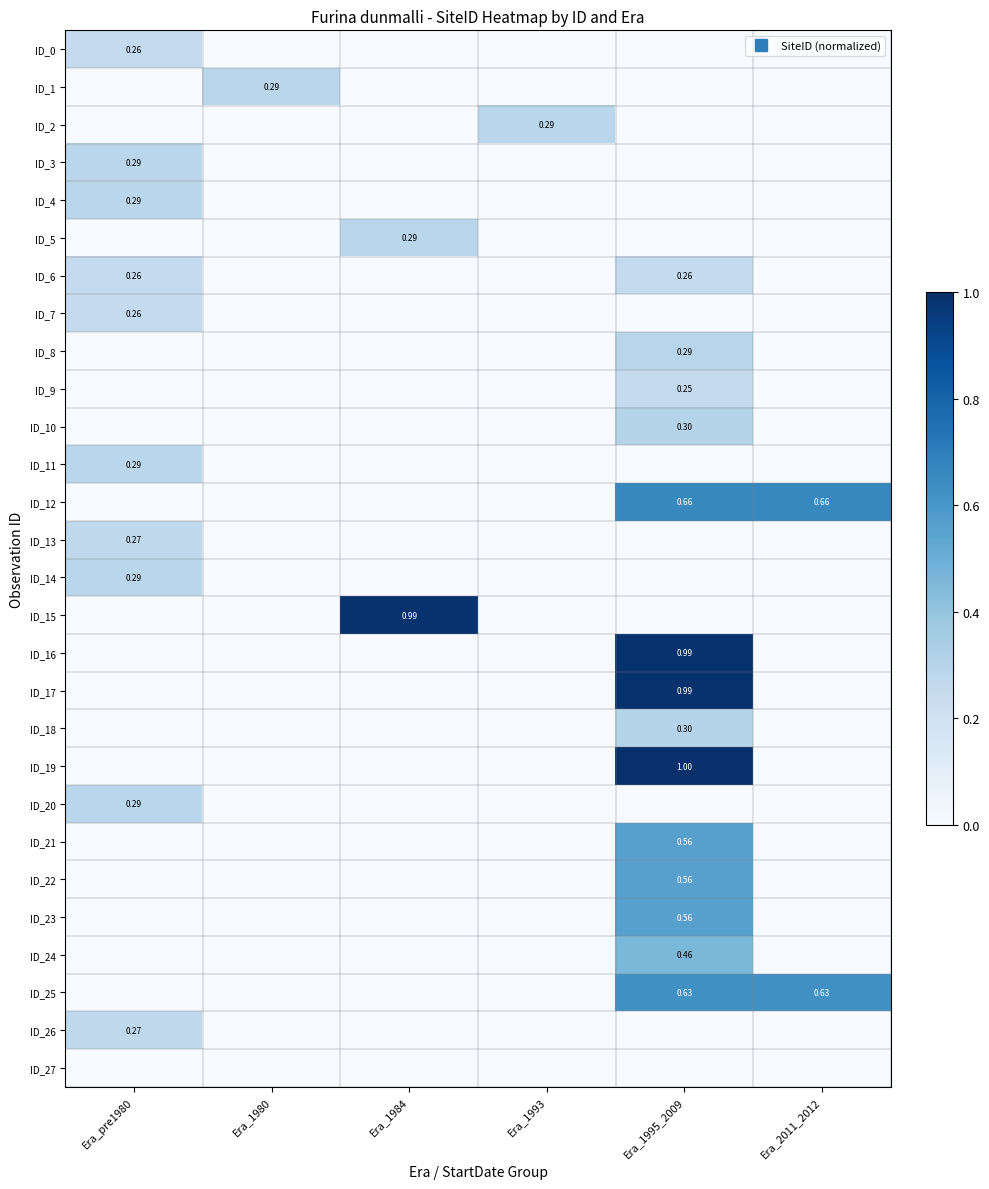

Is it true that ID_10 equals 0.2 at Era_1980?

False